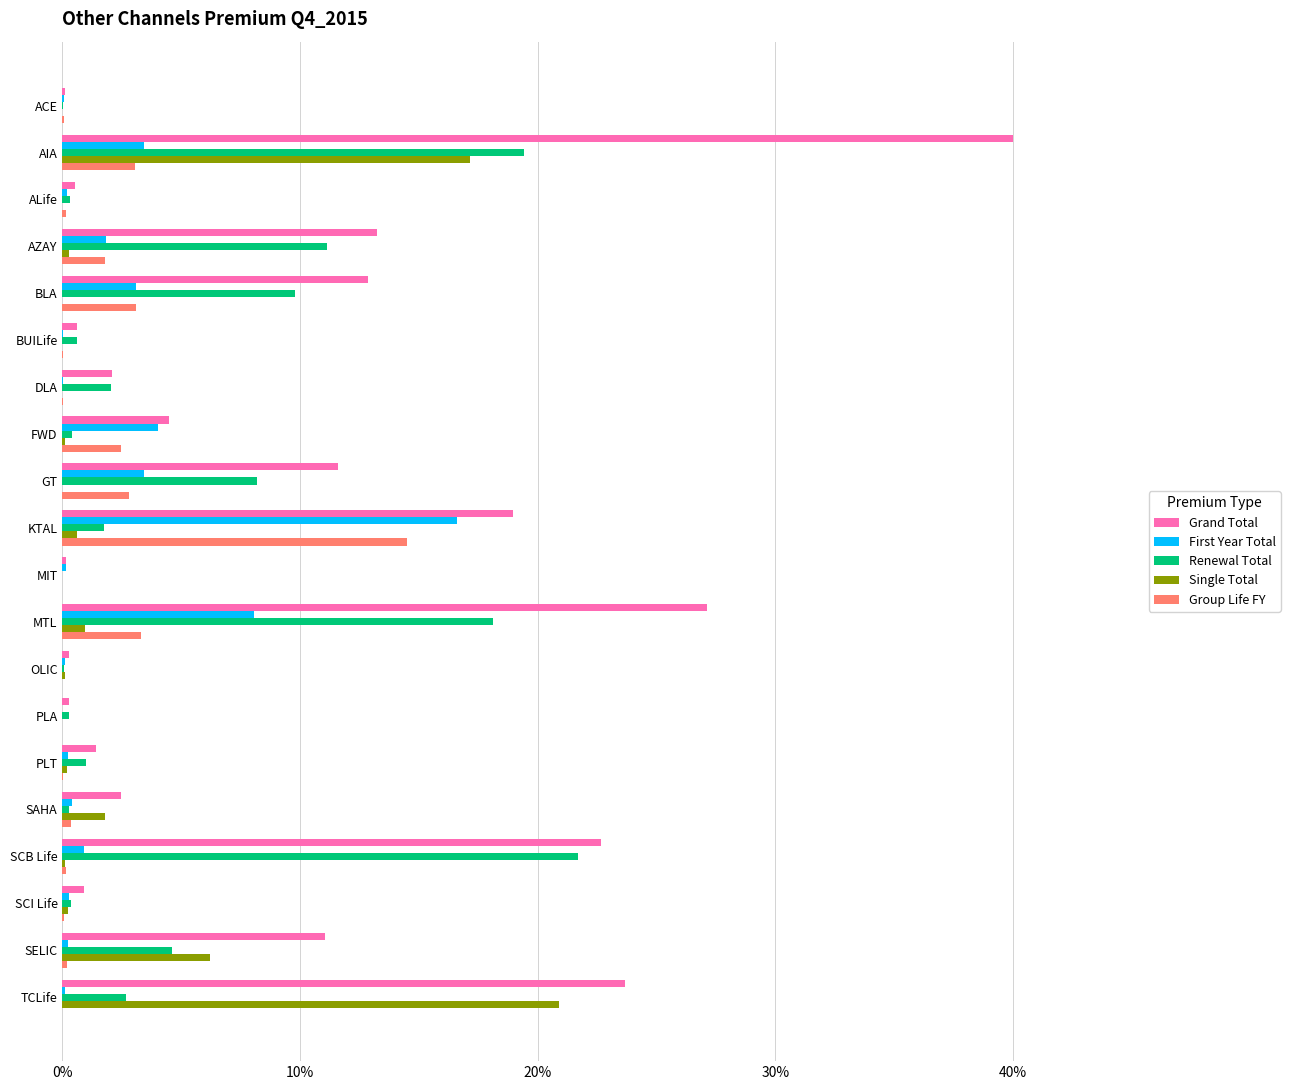

Where is Grand Total nearest to the value 20?

KTAL